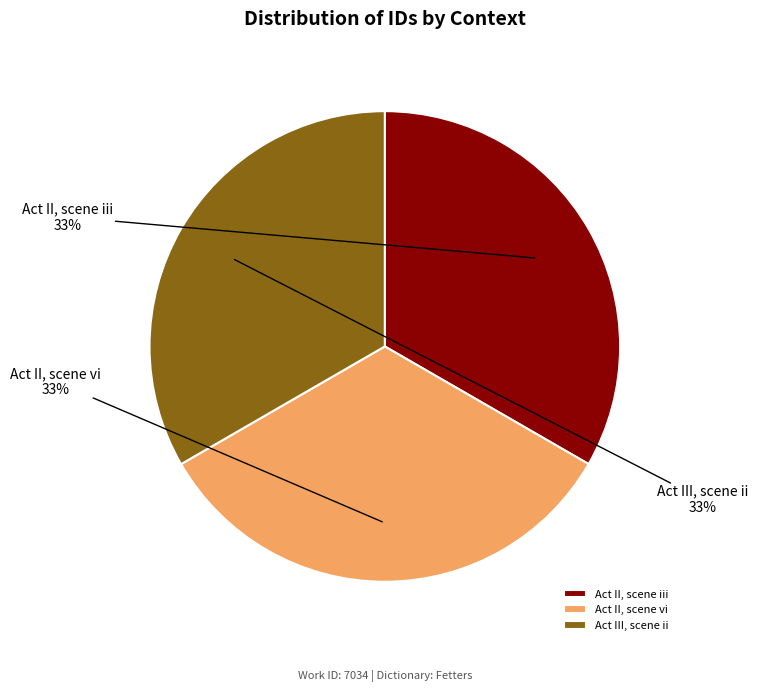

Approximately how many times larger is the value at Act II, scene vi compared to Act II, scene iii?

1.0